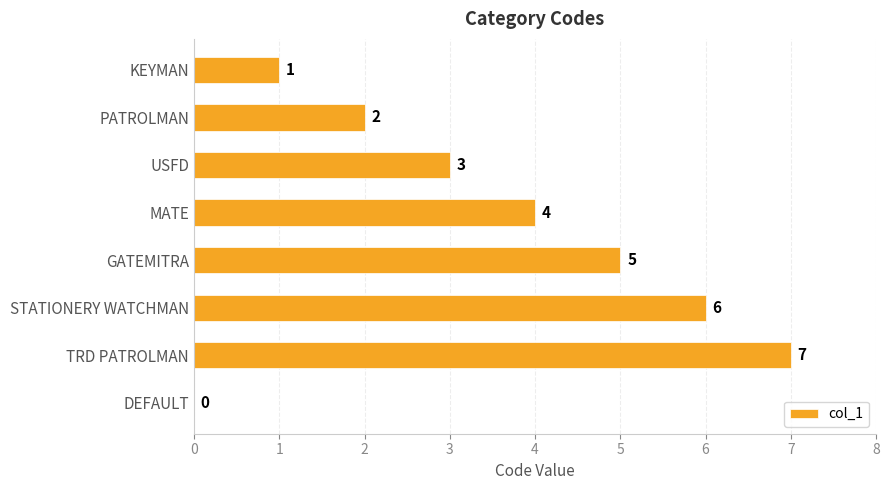

The value at PATROLMAN is 2. True or false?

True